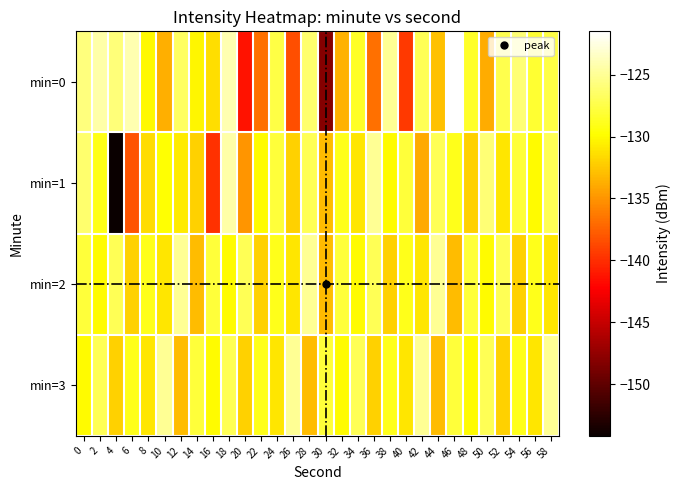

Reading left to right, transcribe all the data shown in this chart.

min=0: 0=-125.8	2=-124.4	4=-126.0	6=-124.1	8=-130.1	10=-133.7	12=-126.7	14=-130.3	16=-131.4	18=-124.2	20=-141.4	22=-136.7	24=-127.6	26=-138.4	28=-126.3	30=-148.2	32=-133.5	34=-128.5	36=-136.8	38=-125.0	40=-139.5	42=-127.0	44=-132.8	46=-121.5	48=-128.4	50=-133.8	52=-127.3	54=-126.0	56=-128.2	58=-127.5
min=1: 0=-126.3	2=-129.1	4=-154.2	6=-138.2	8=-131.5	10=-129.7	12=-130.7	14=-132.0	16=-139.9	18=-124.4	20=-135.0	22=-130.0	24=-128.0	26=-132.0	28=-127.0	30=-133.0	32=-129.0	34=-131.0	36=-125.0	38=-130.0	40=-128.0	42=-134.0	44=-127.0	46=-129.0	48=-132.0	50=-126.0	52=-131.0	54=-128.0	56=-130.0	58=-127.0
min=2: 0=-128.0	2=-130.0	4=-127.0	6=-132.0	8=-129.0	10=-131.0	12=-125.0	14=-133.0	16=-128.0	18=-130.0	20=-127.0	22=-132.0	24=-129.0	26=-131.0	28=-125.0	30=-133.0	32=-128.0	34=-130.0	36=-127.0	38=-132.0	40=-129.0	42=-131.0	44=-125.0	46=-133.0	48=-128.0	50=-130.0	52=-127.0	54=-132.0	56=-129.0	58=-131.0
min=3: 0=-130.0	2=-127.0	4=-132.0	6=-129.0	8=-131.0	10=-125.0	12=-133.0	14=-128.0	16=-130.0	18=-127.0	20=-132.0	22=-129.0	24=-131.0	26=-125.0	28=-133.0	30=-128.0	32=-130.0	34=-127.0	36=-132.0	38=-129.0	40=-131.0	42=-125.0	44=-133.0	46=-128.0	48=-130.0	50=-127.0	52=-132.0	54=-129.0	56=-131.0	58=-125.0